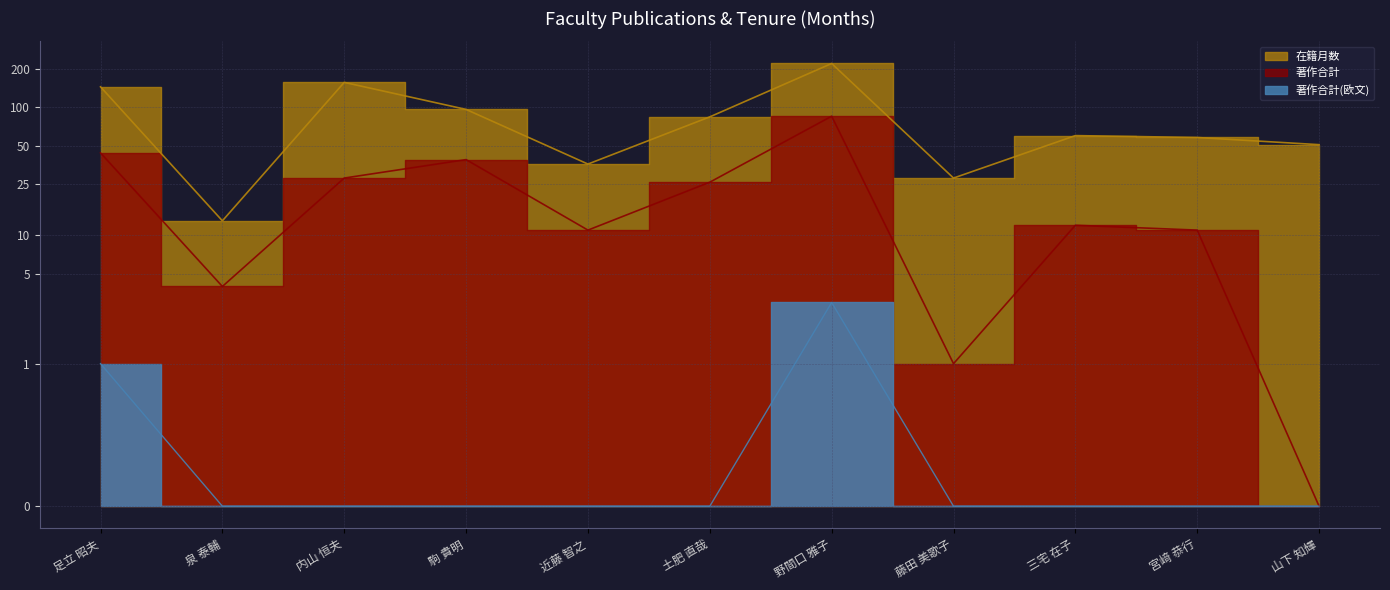

True or false: 著作合計 and 在籍月数 cross at least once.

False